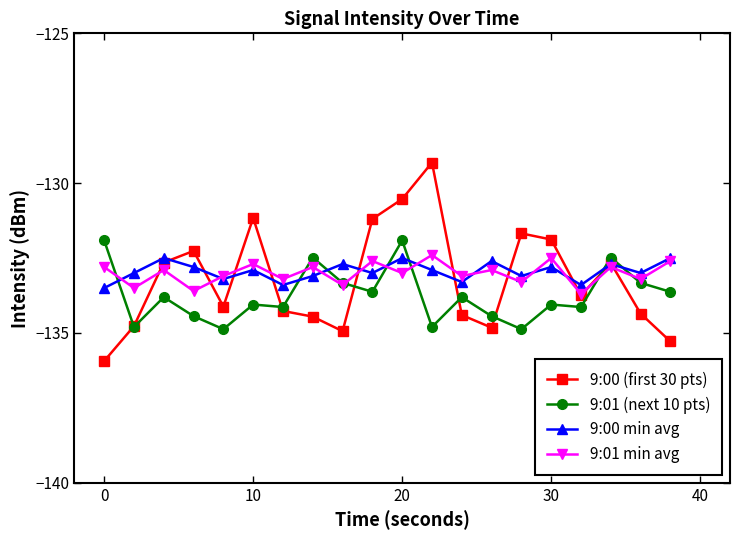

Which series has the largest range (max minus min)?

9:00 (first 30 pts)